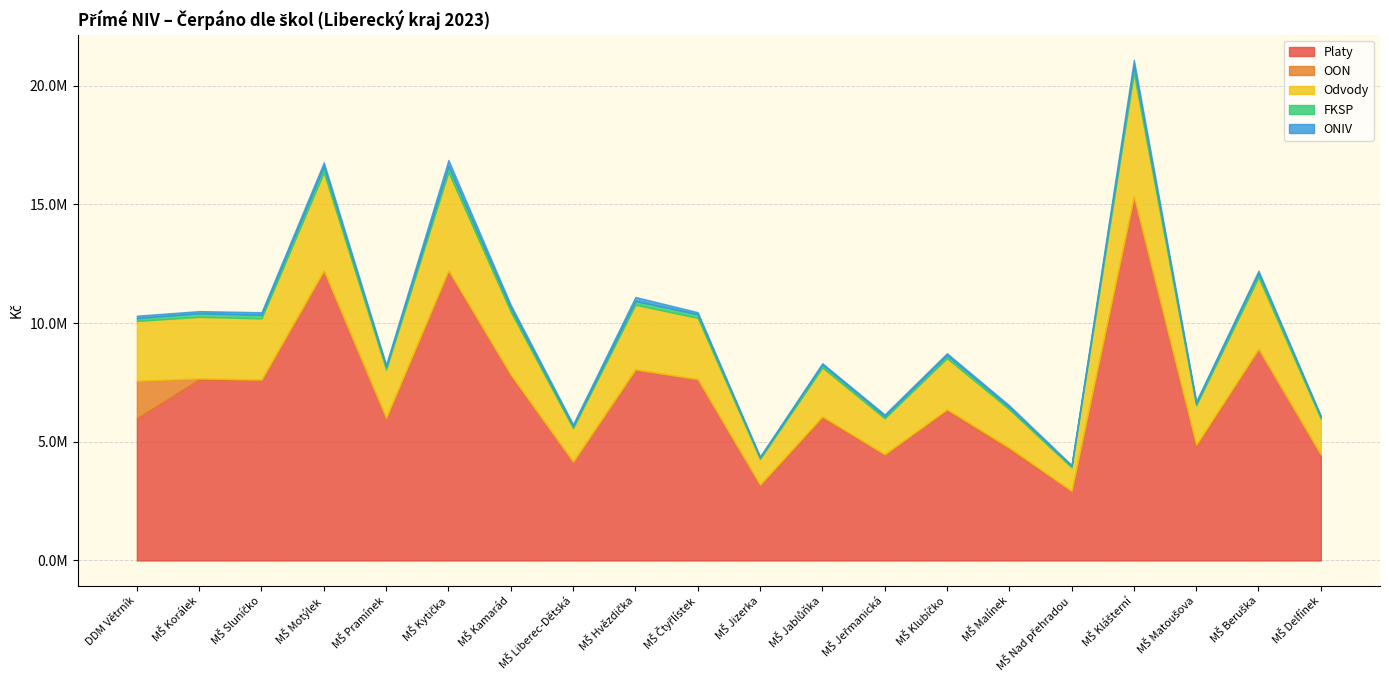

True or false: Odvody has more than 0 interior local peaks.

True